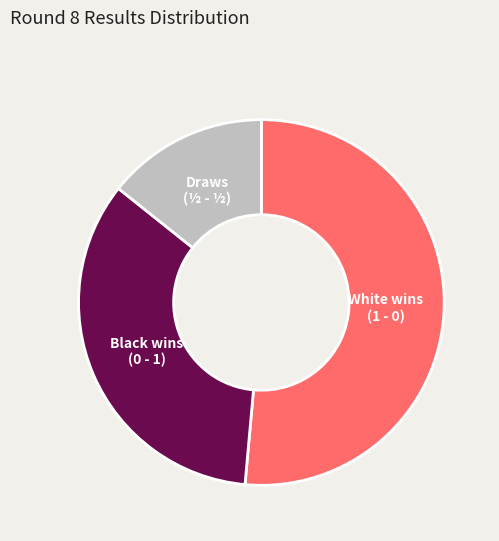

Is there a majority slice in this chart?

Yes